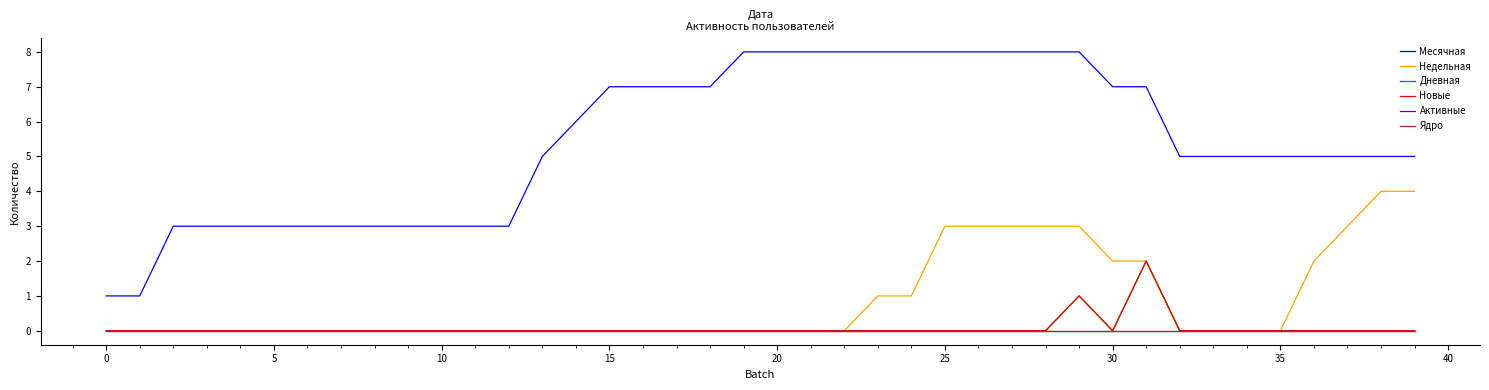

Which series has the largest total across all categories?

Месячная